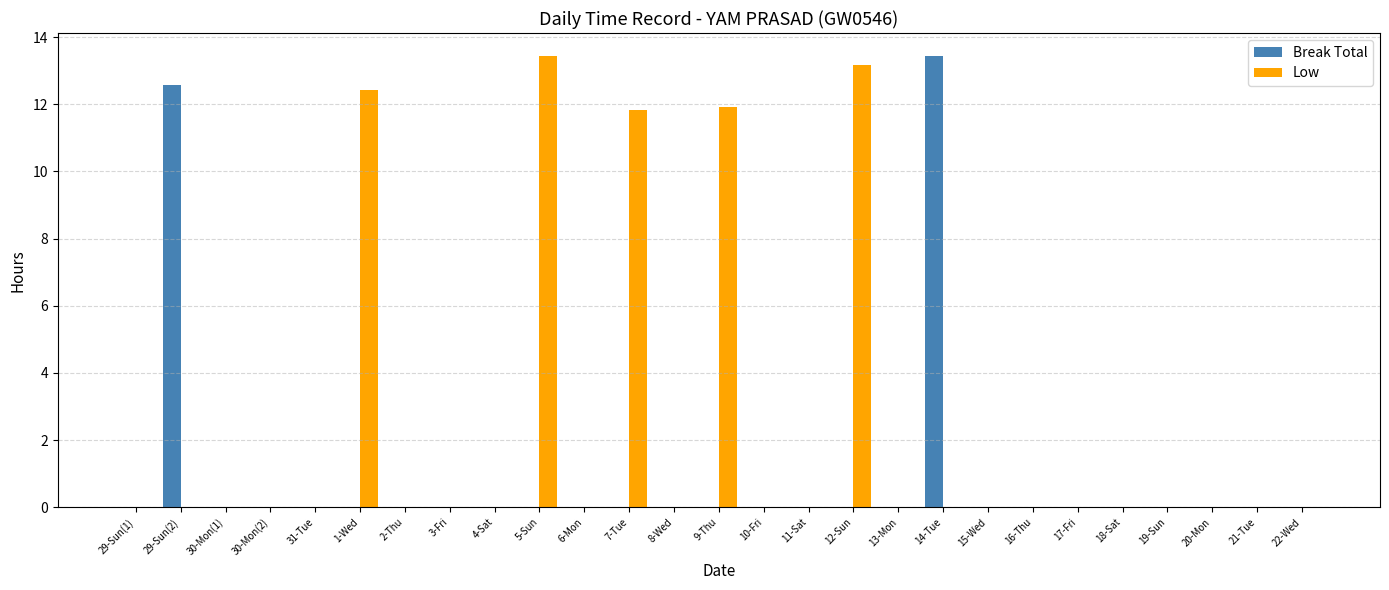

Count the number of categories in the chart.

27